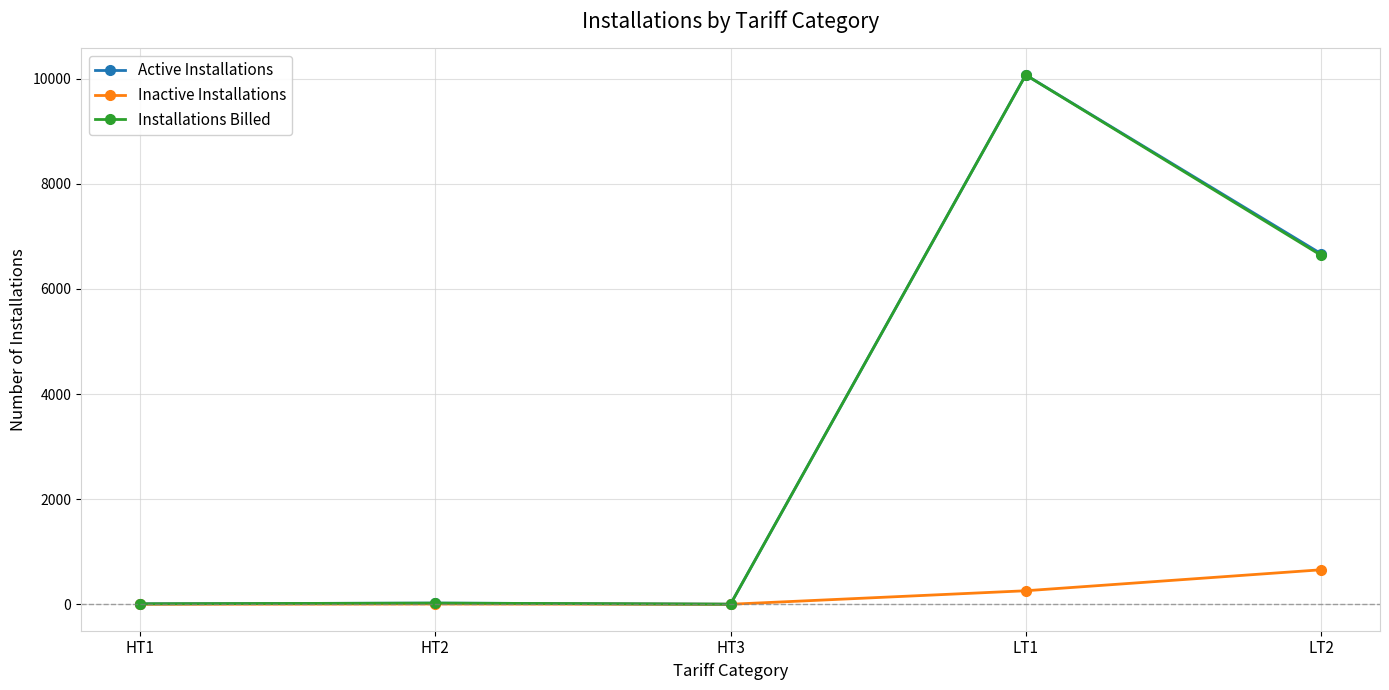

How many series are shown in this chart?

3